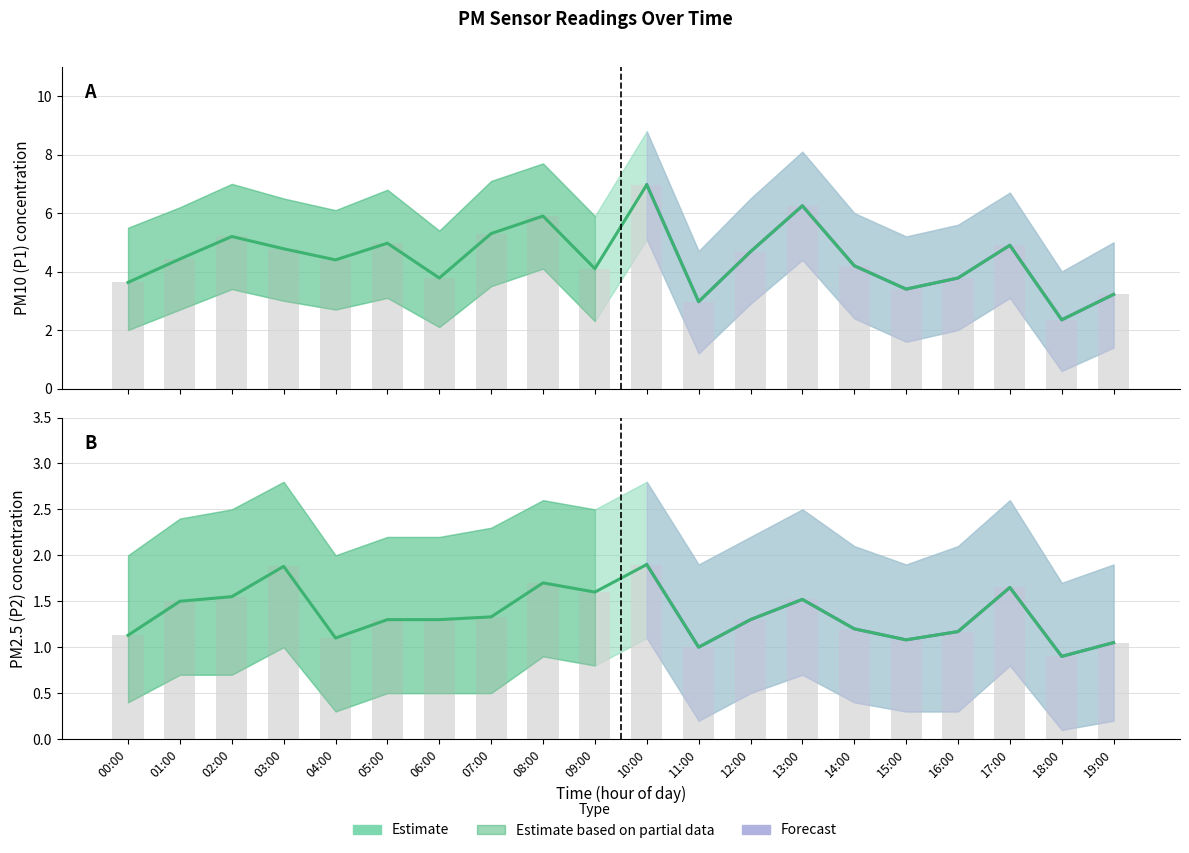

Which series has the largest range (max minus min)?

P1